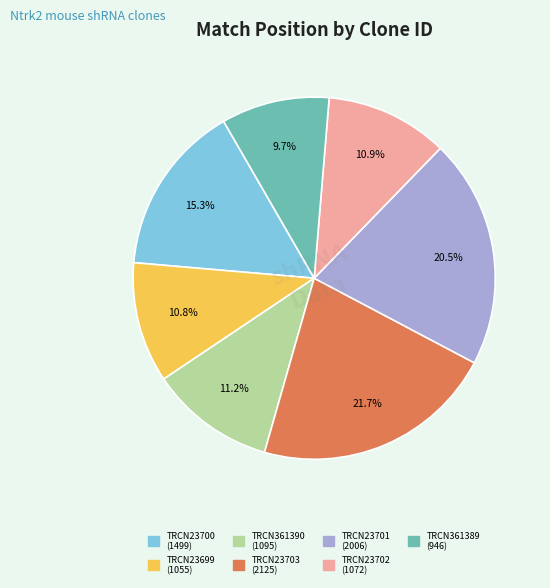

Does any single category account for the majority?

No